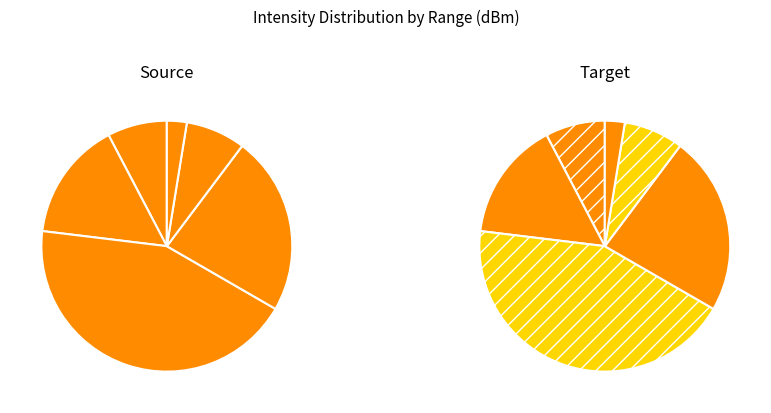

Which category has the smallest portion of the pie?

2